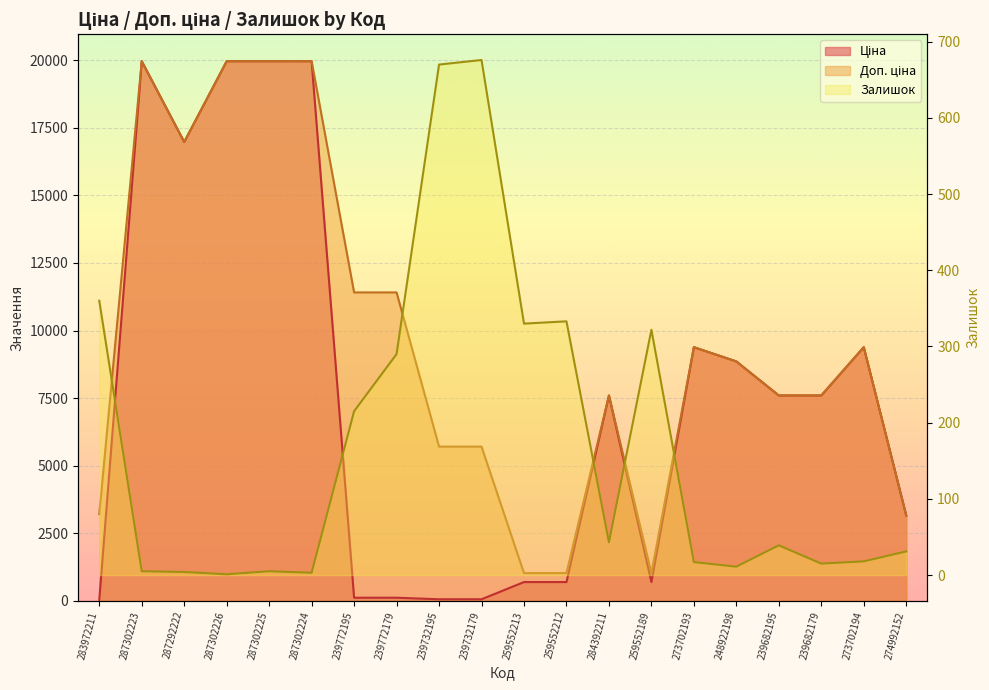

At which category does Доп. ціна reach its first local valley?

287292222